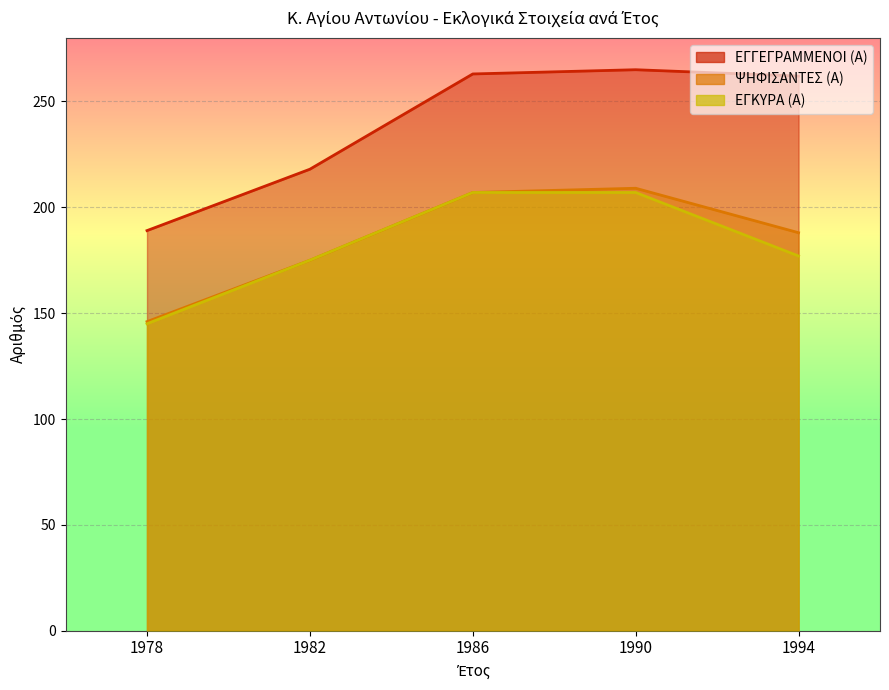

Count the number of data series in this chart.

3